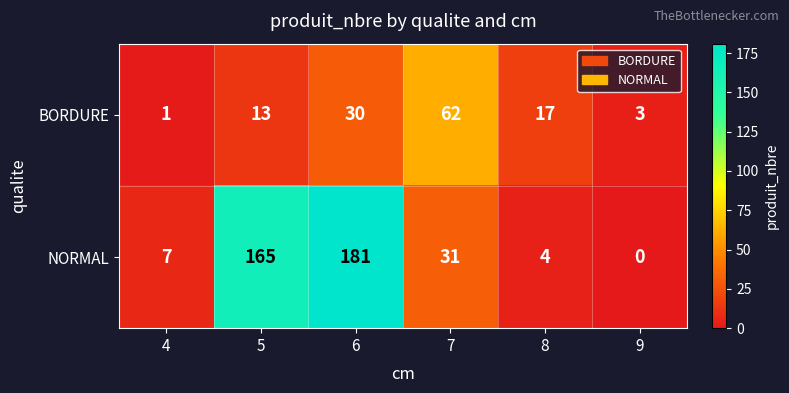

True or false: NORMAL has a value of 41 at 7.

False